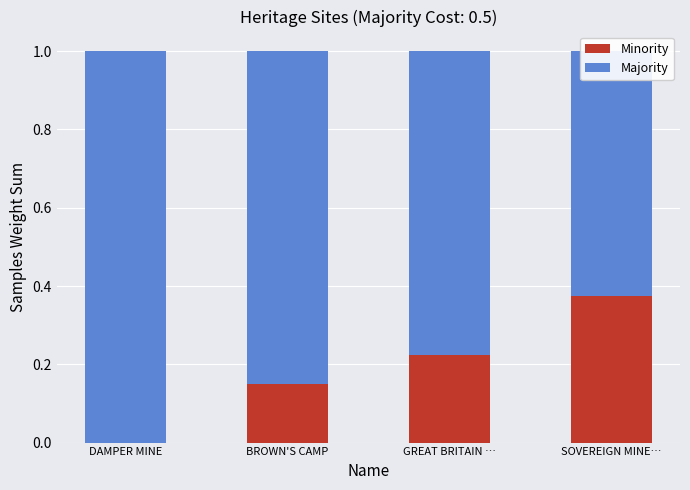

At which category does the chart reach its minimum across all series?

DAMPER MINE